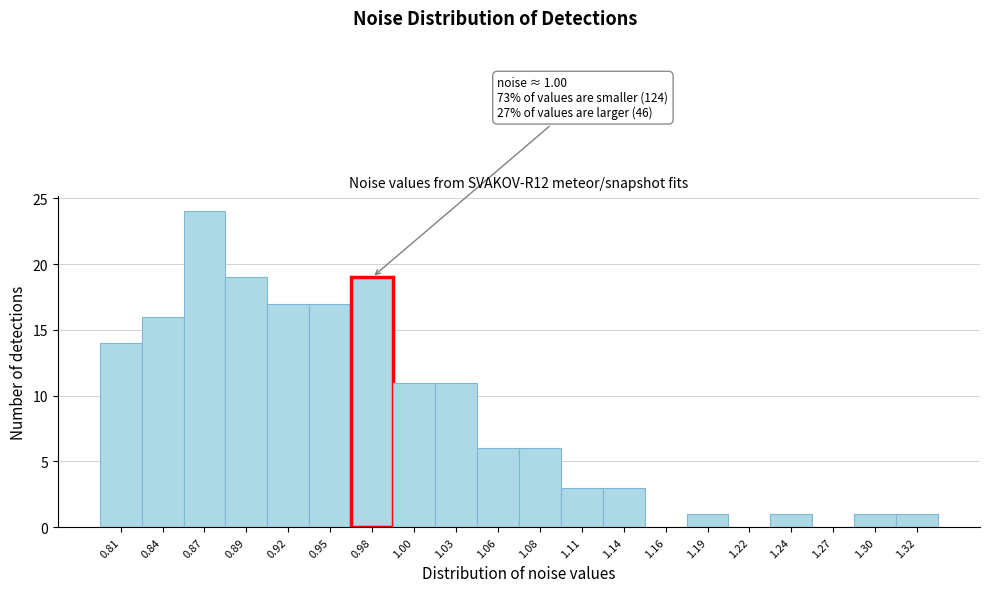

Reading right to left, what are all the values shown in this chart?

1.32=1	1.30=1	1.27=0	1.24=1	1.22=0	1.19=1	1.16=0	1.14=3	1.11=3	1.08=6	1.06=6	1.03=11	1.00=11	0.98=19	0.95=17	0.92=17	0.89=19	0.87=24	0.84=16	0.81=14